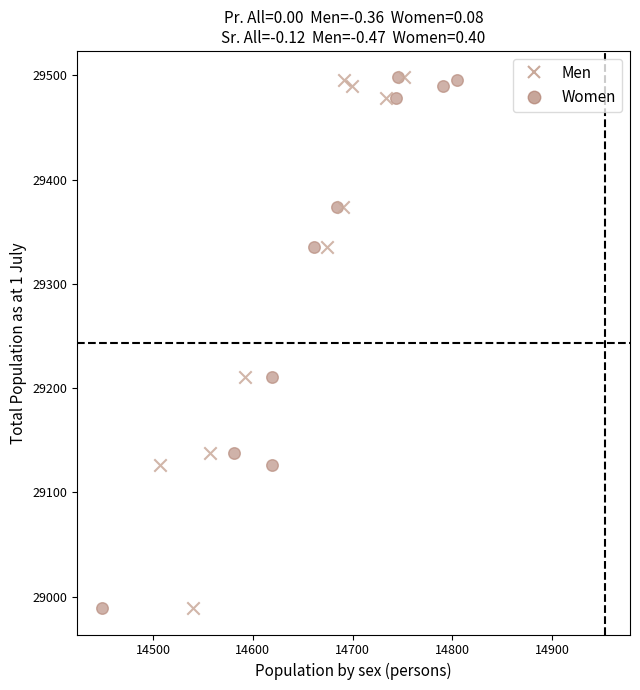

What are all the series names shown in the legend?

Men, Women